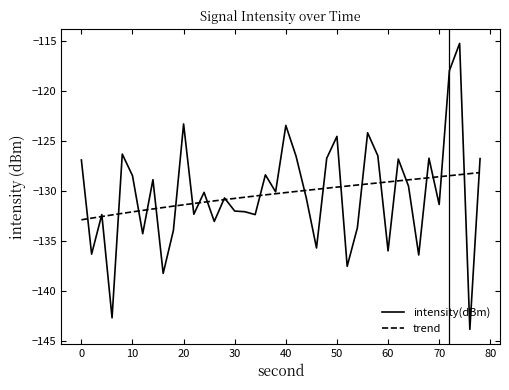

What is the minimum value for trend?

-132.9